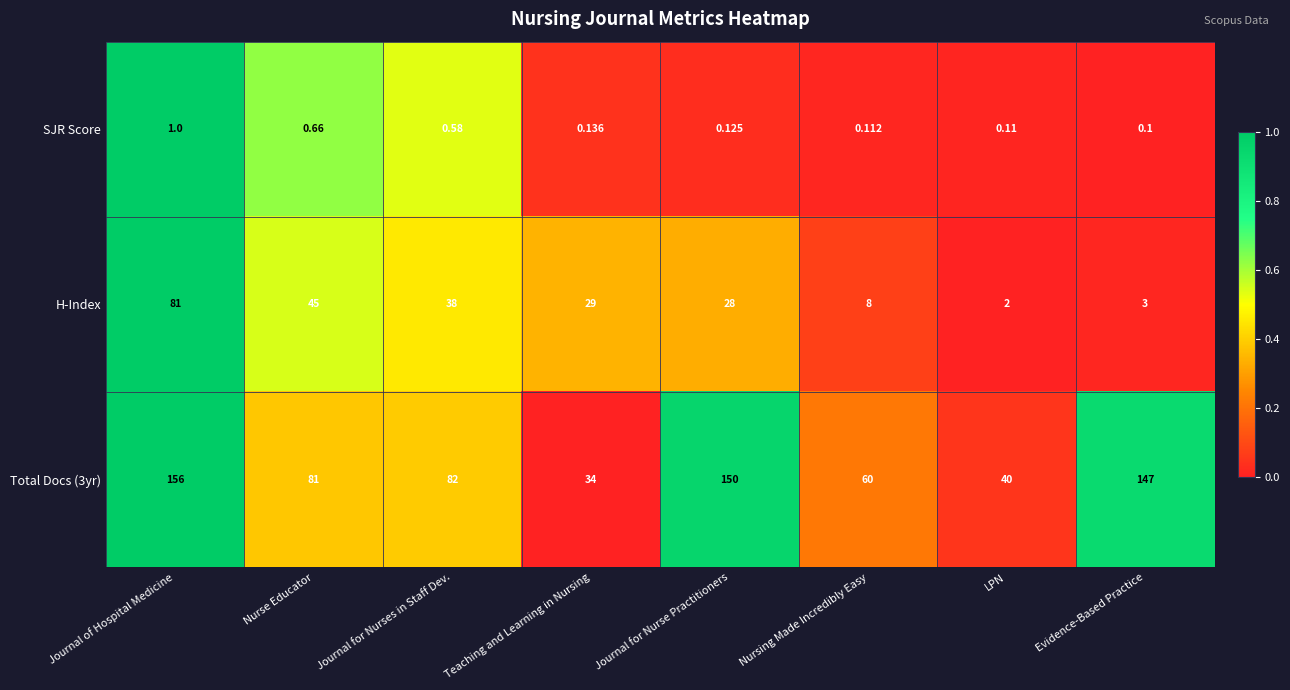

Is the value of H-Index at LPN greater than the value of Total Docs (3yr) at Nurse Educator?

No